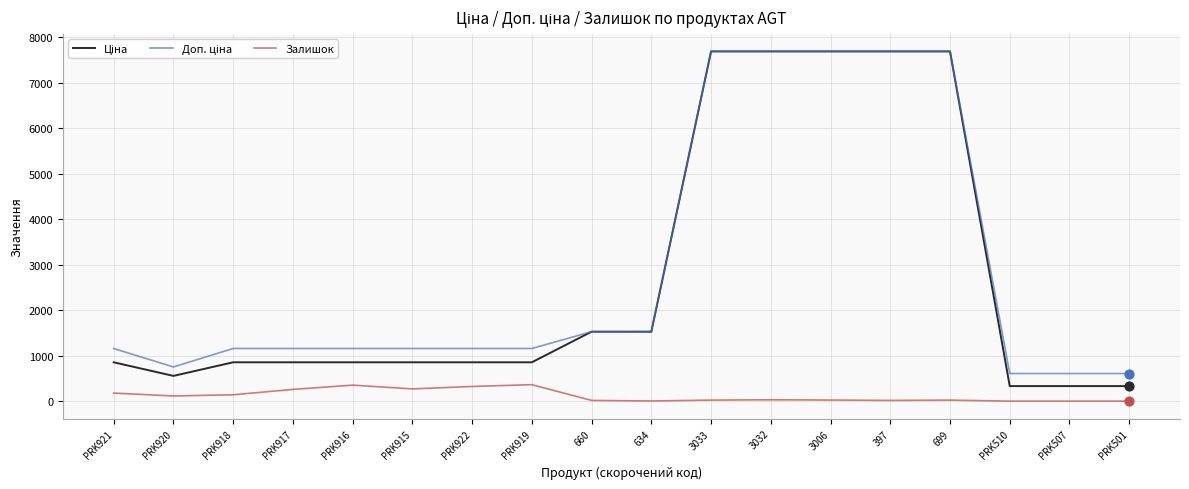

What is the greatest value displayed?

7688.0